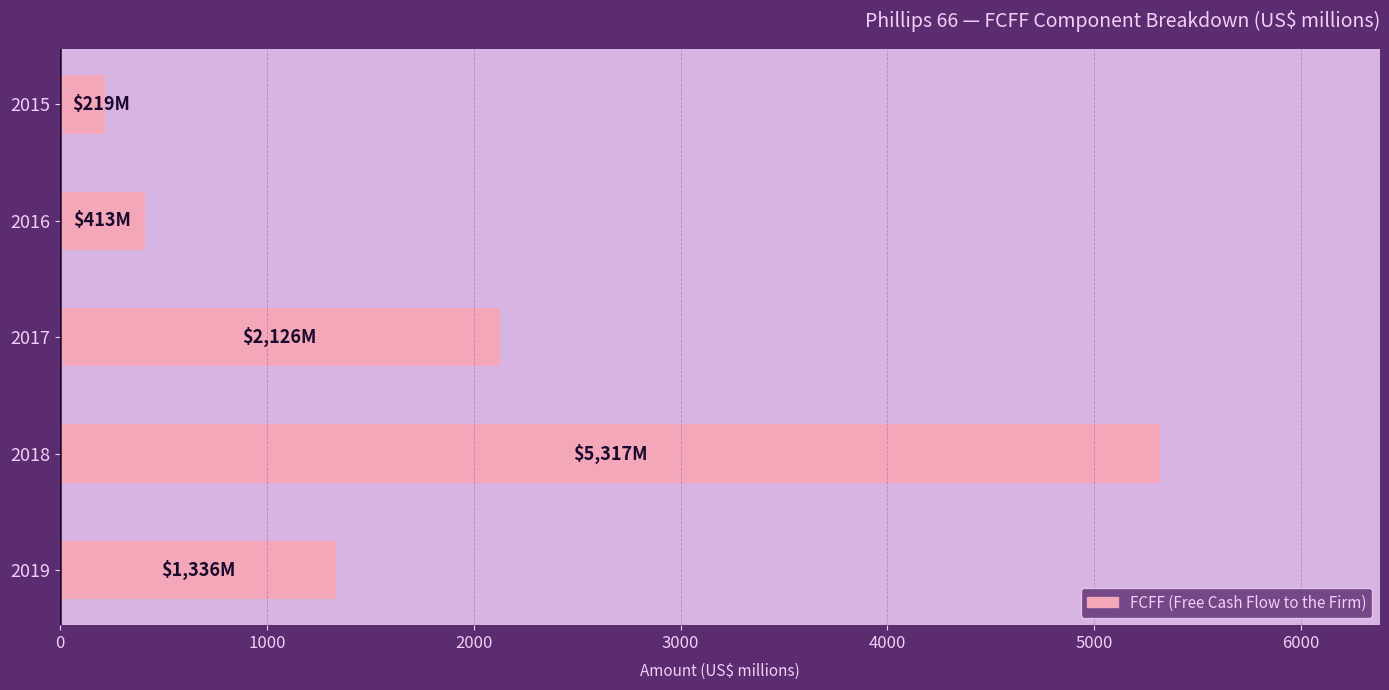

Count the number of data series in this chart.

1